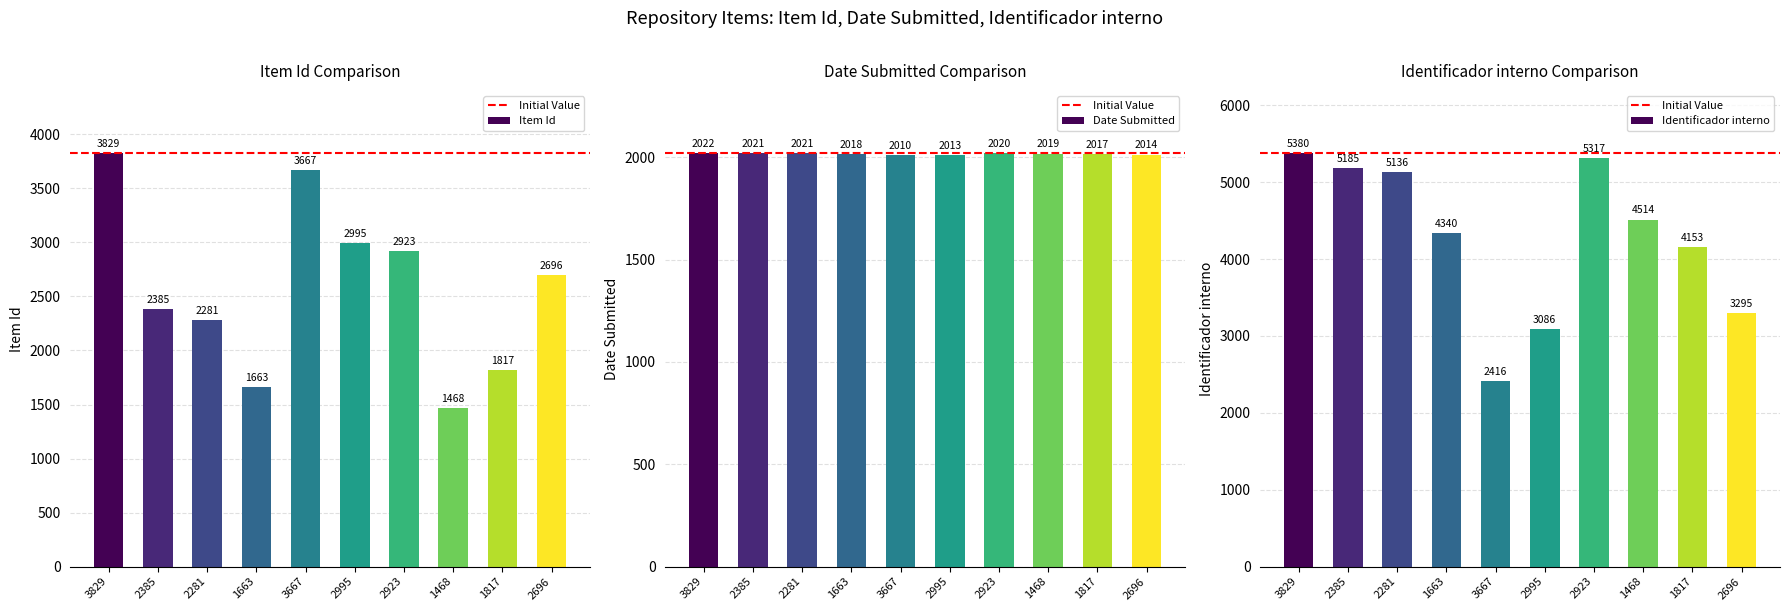

List the series in order of their peak value, highest first.

Identificador interno, Item Id, Date Submitted